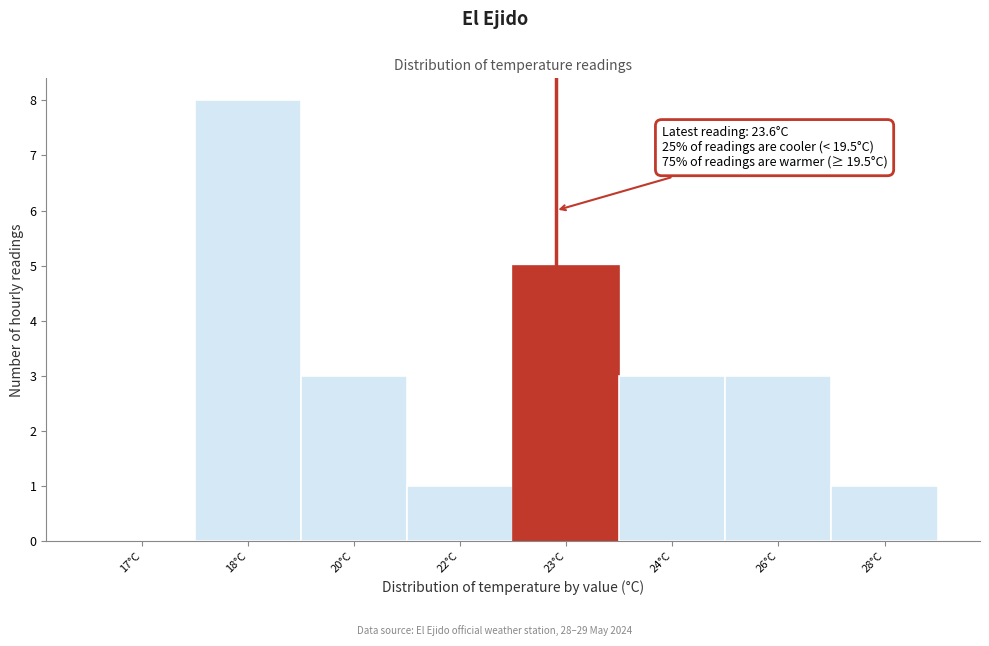

Reading left to right, extract all data points from this chart.

17°C=0	18°C=8	20°C=3	22°C=1	23°C=5	24°C=3	26°C=3	28°C=1